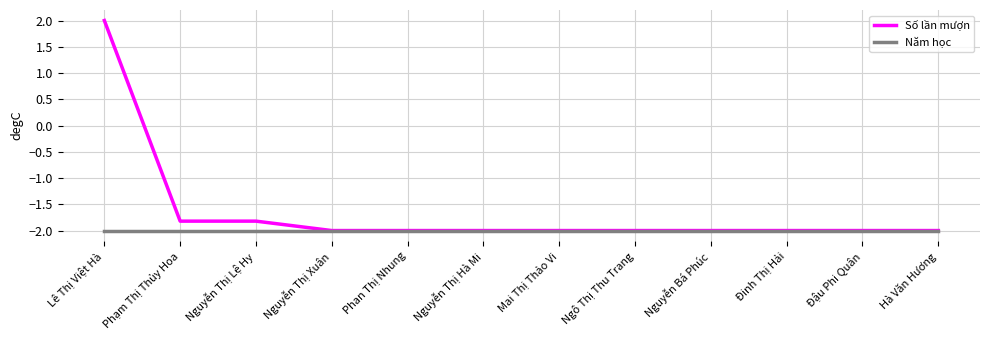

Is this an area chart (filled region under the line)?

No